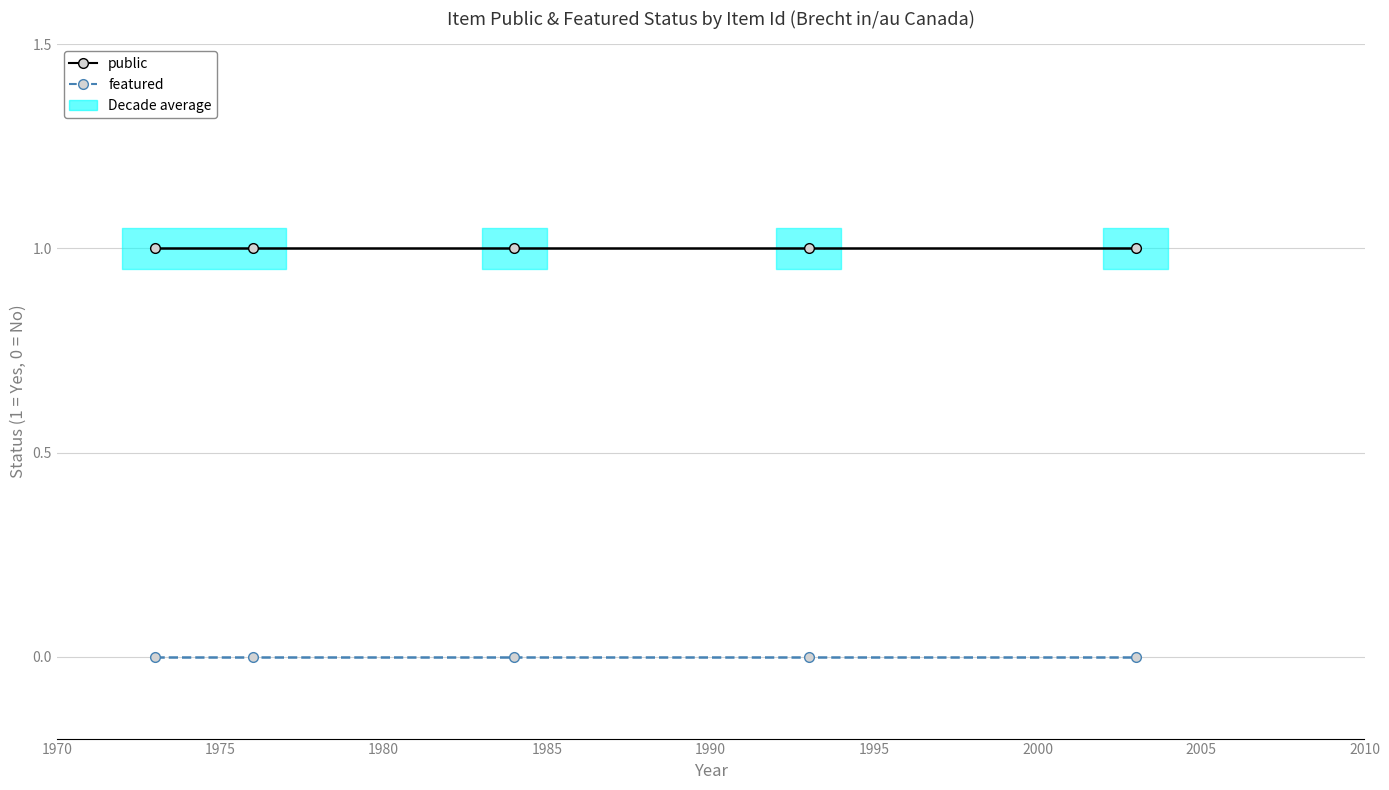

True or false: public and featured cross at least once.

False